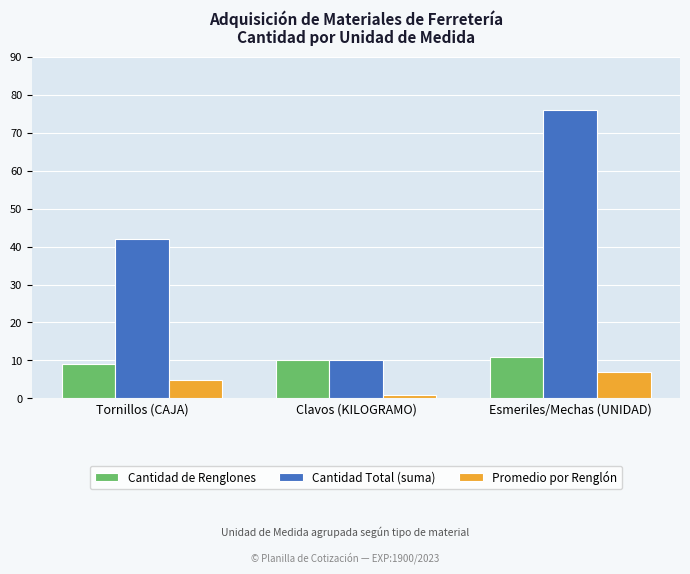

What is the sum of all Cantidad Total (suma) values?

128.0